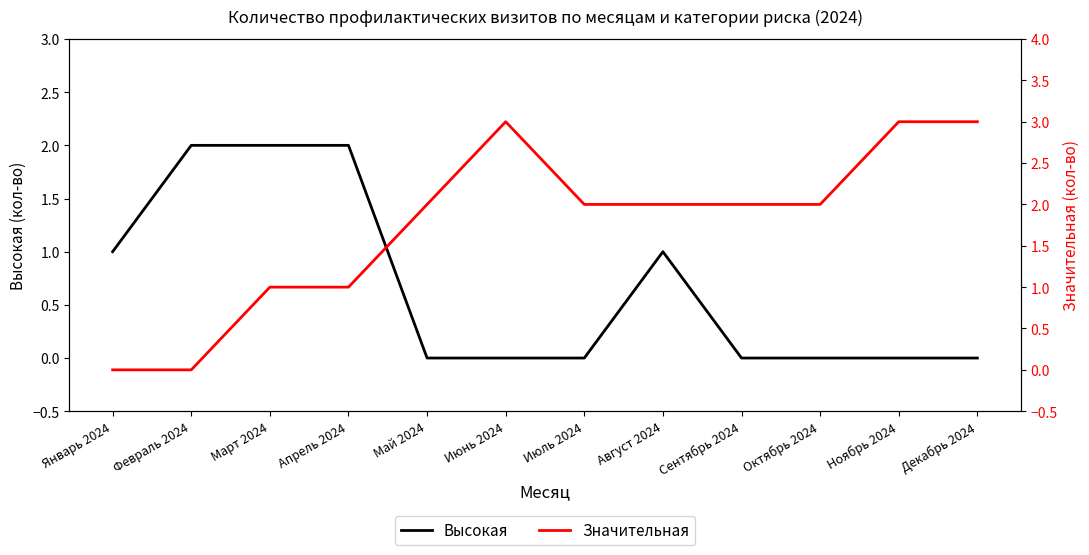

Where is Значительная nearest to the value 1?

Март 2024